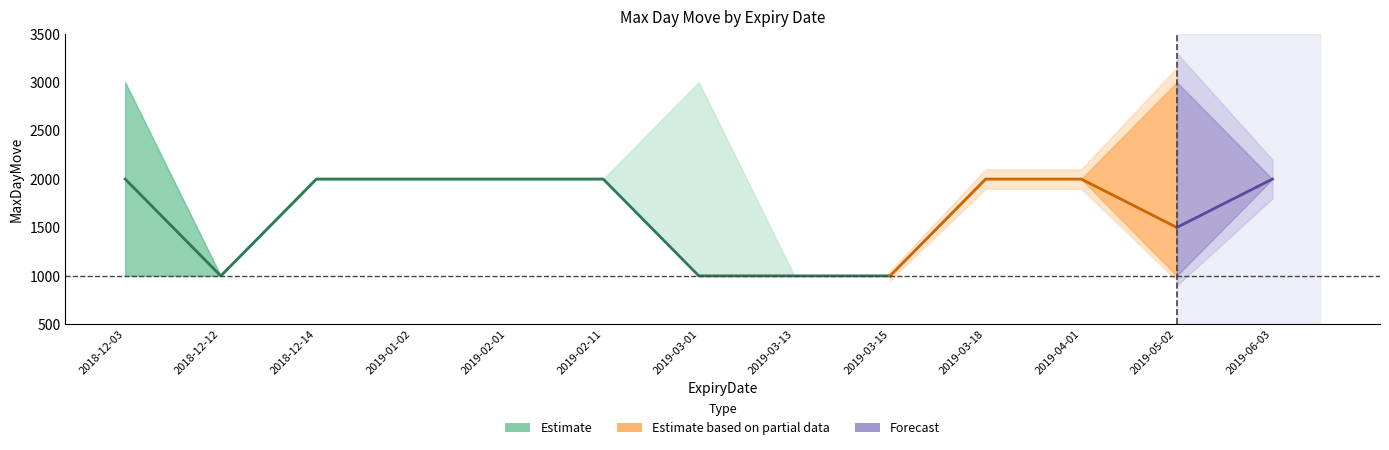

True or false: MaxDayMove_2000 and MaxDayMove_3000 intersect in this chart.

False